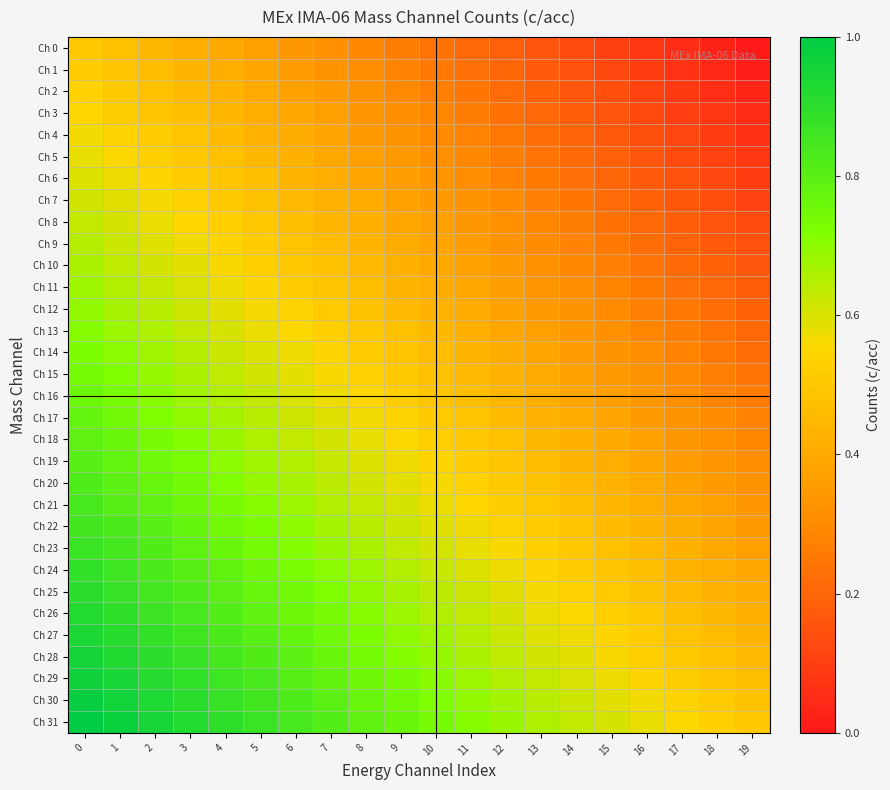

At how many categories does at least one series exceed 0?

20